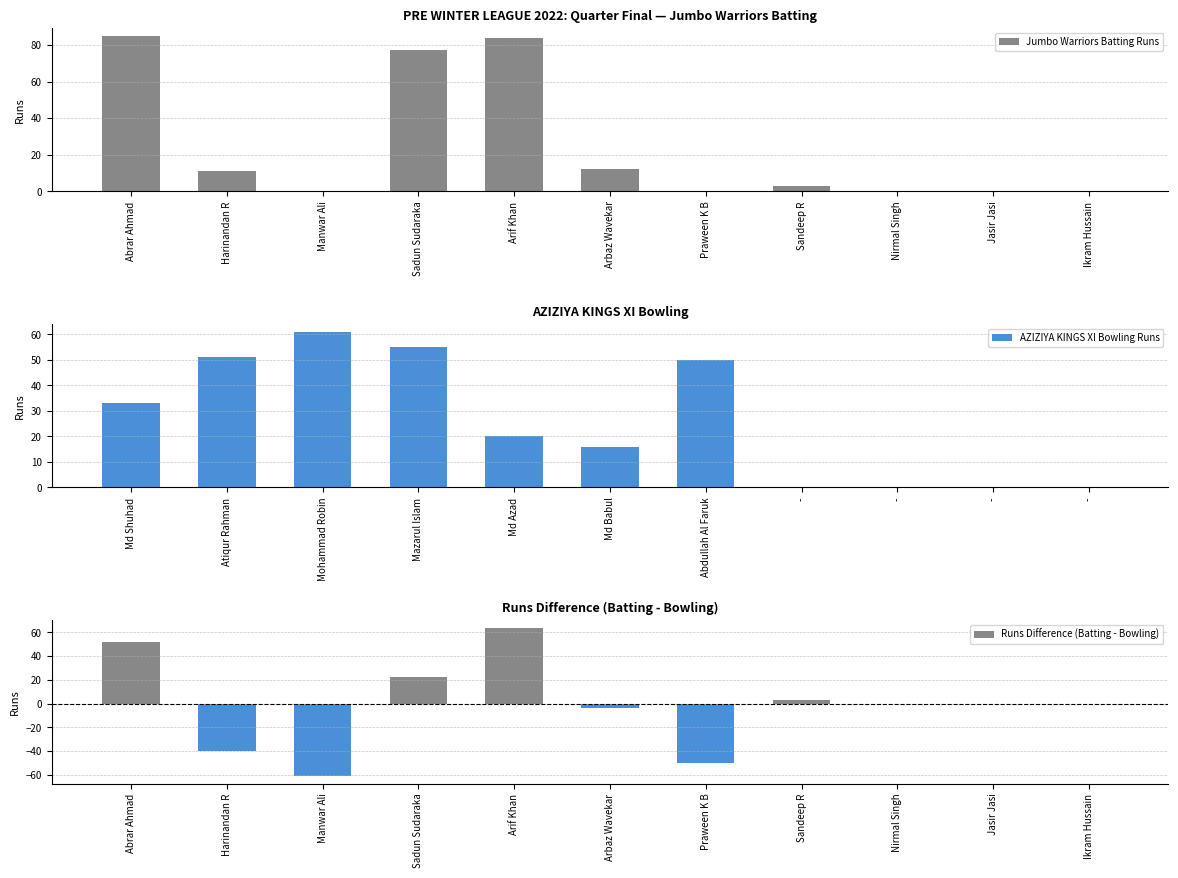

Is it true that Jumbo Warriors Batting Runs equals 0 at Praween K B?

True